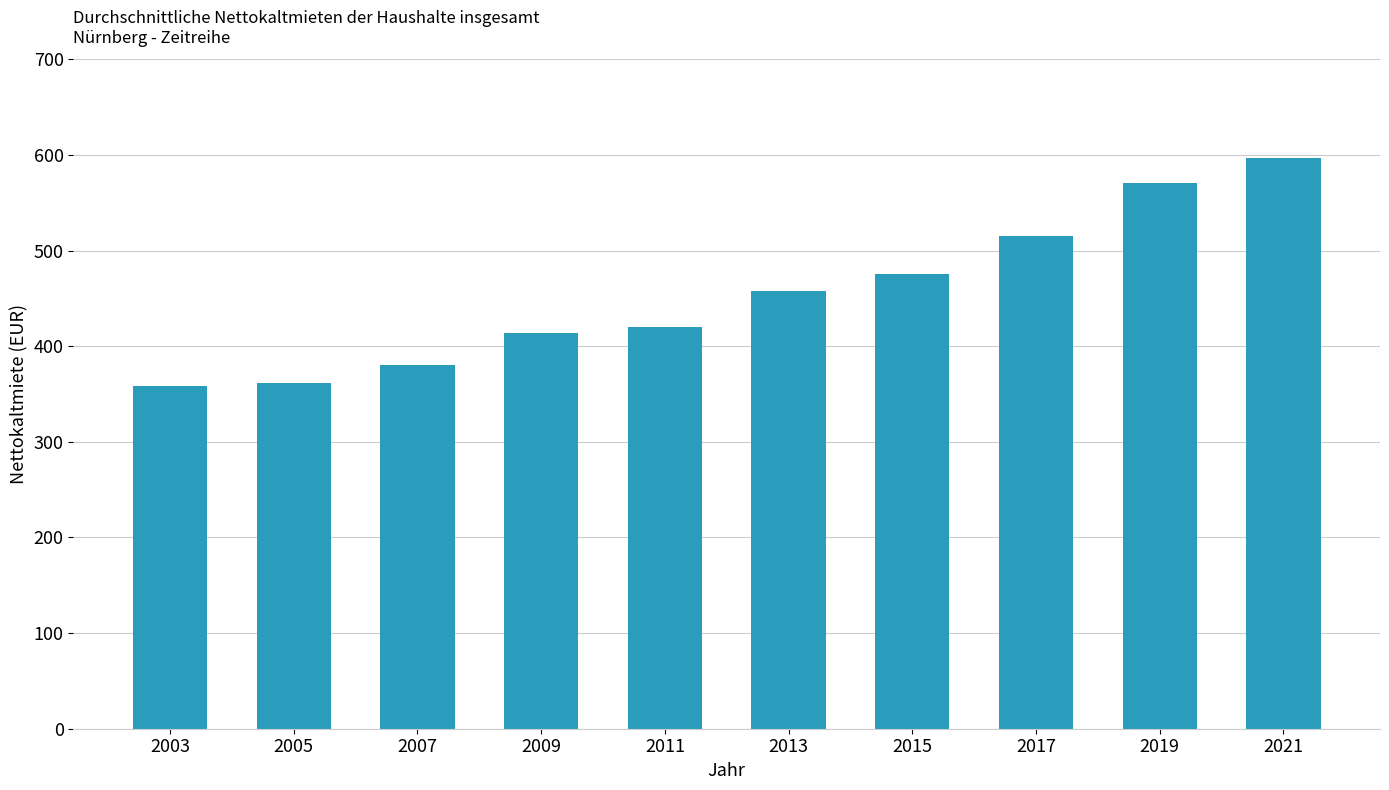

At which label is the value closest to 477?

2015